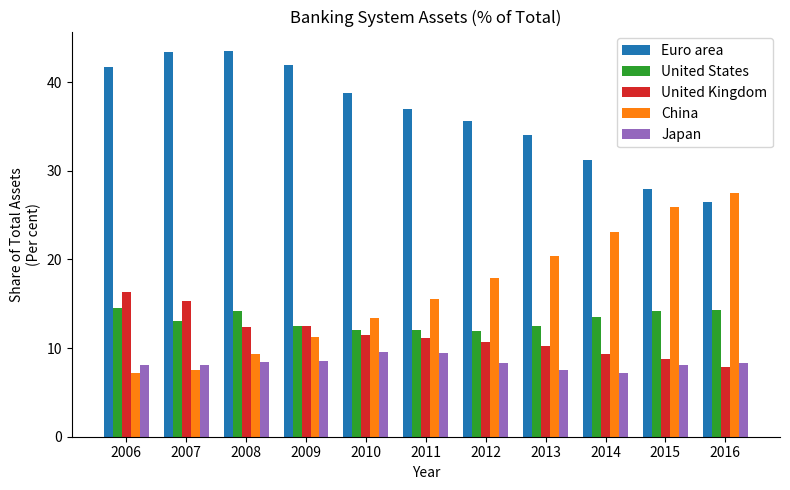

The value of Japan at 2009 is 13.1. True or false?

False